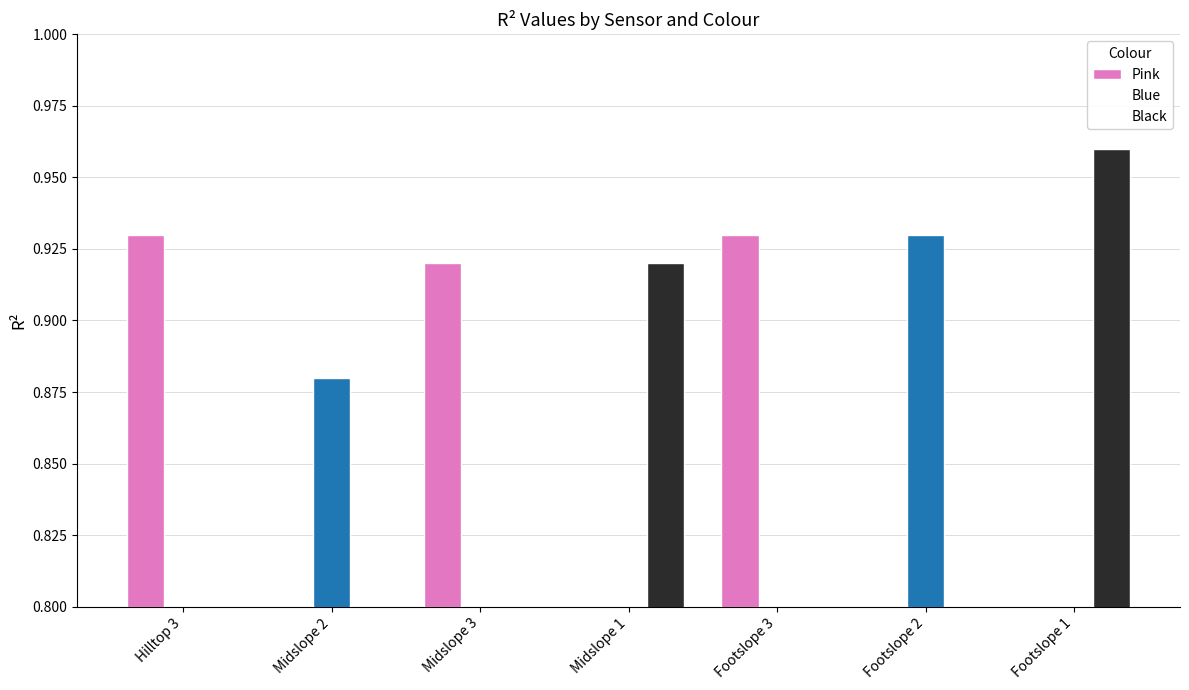

Which series has the largest total across all categories?

Pink